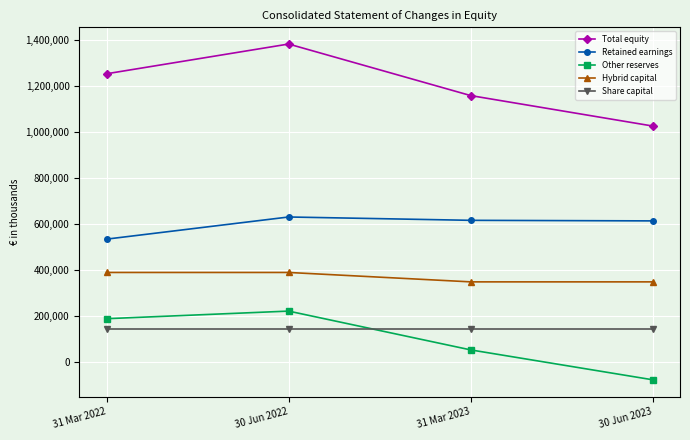

Is the value of Retained earnings at 30 Jun 2023 greater than the value of Hybrid capital at 30 Jun 2022?

Yes